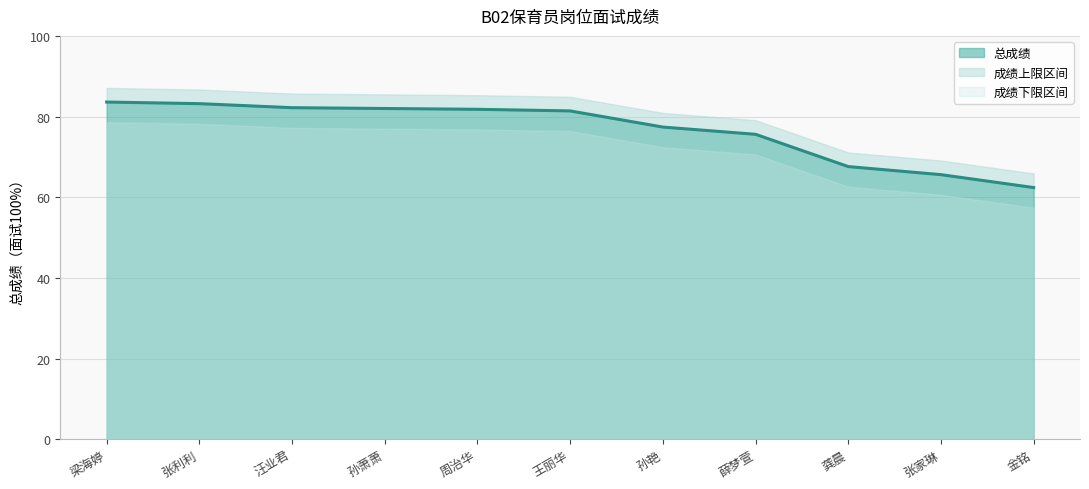

At which label is the value closest to 73?

薛梦萱